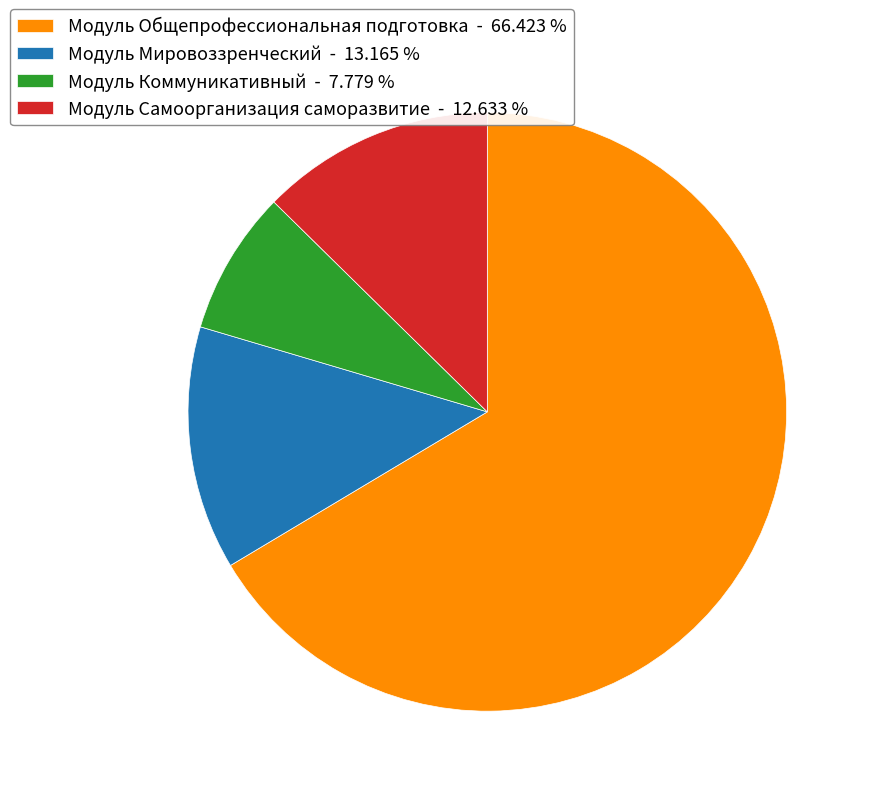

Is there a majority slice in this chart?

Yes